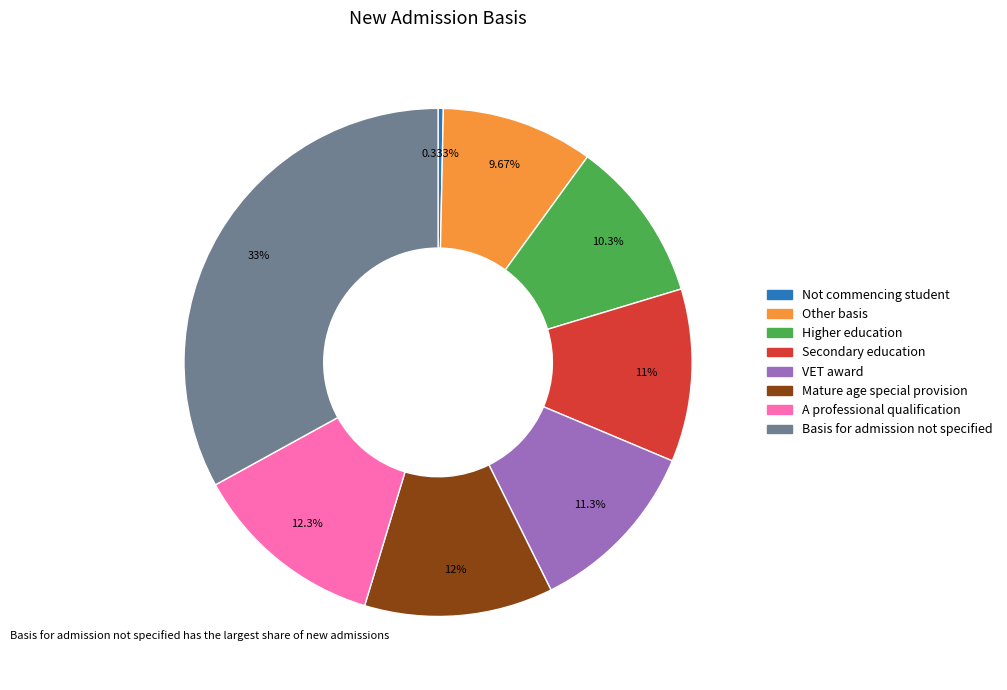

To the nearest percent, what is the average slice percentage?

12%